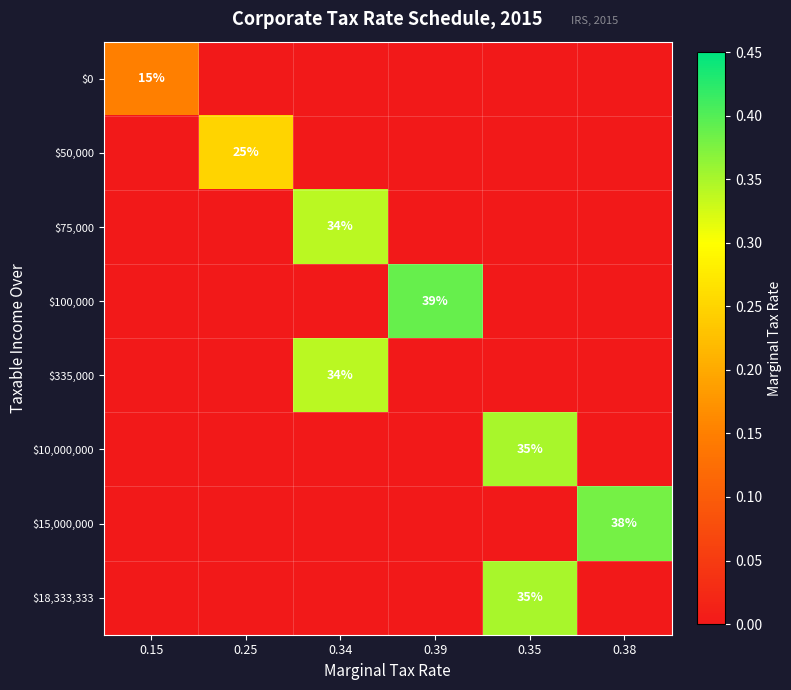

The value of $10,000,000 at 0.35 is 51. True or false?

False